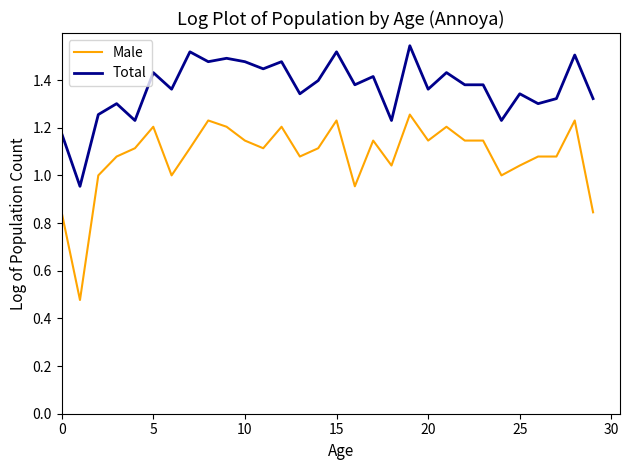

How many values in the Total series are below 1?

1